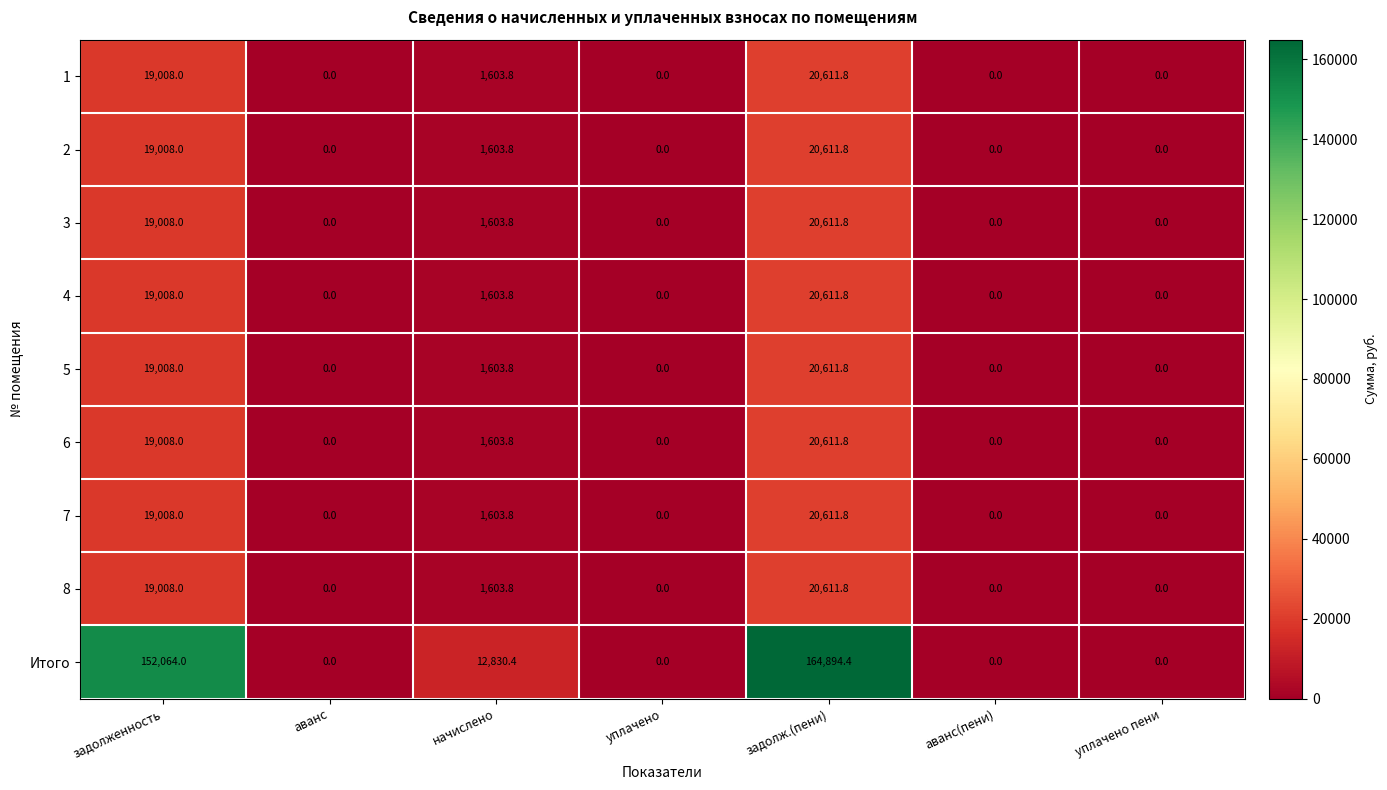

What is the sum of all 2 values?

41223.6